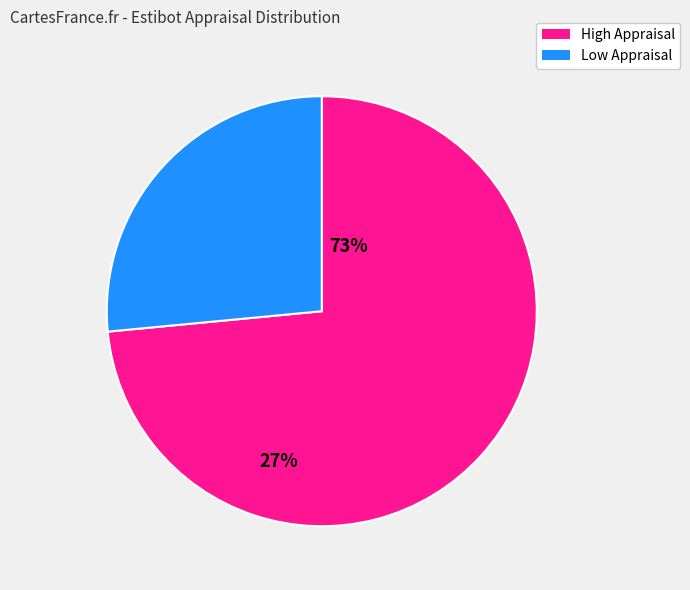

The High Appraisal slice represents 59% of the pie. True or false?

False